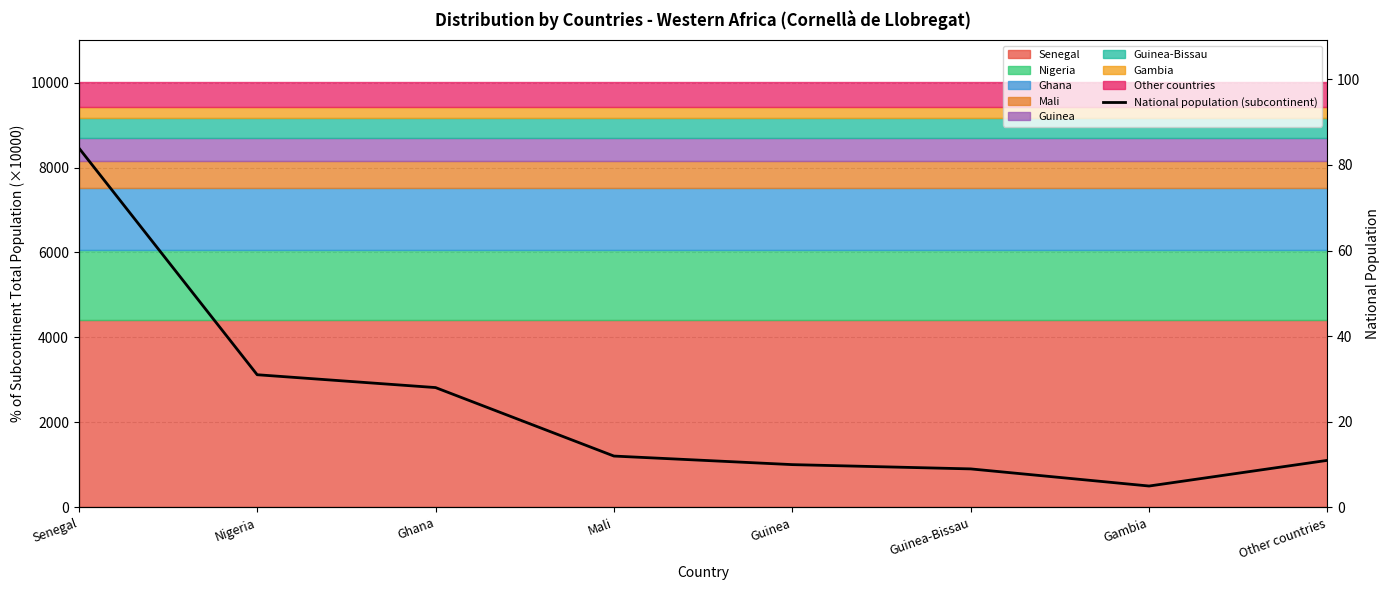

How many interior local valleys (lower than both neighbors) does the data have?

1